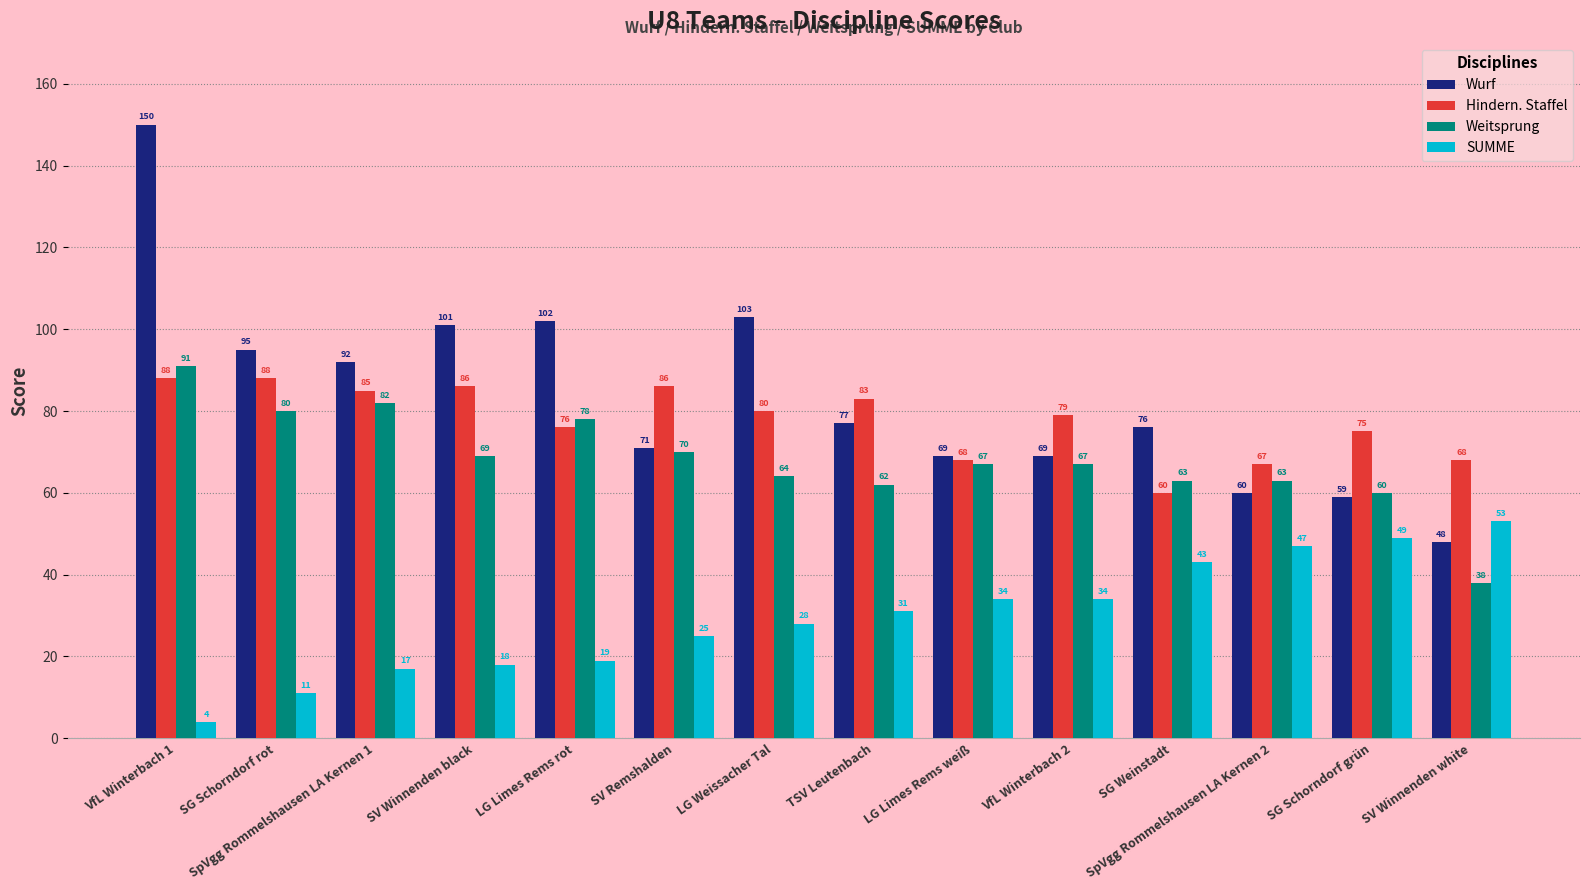

Are the bars grouped side by side (vs. stacked)?

Yes